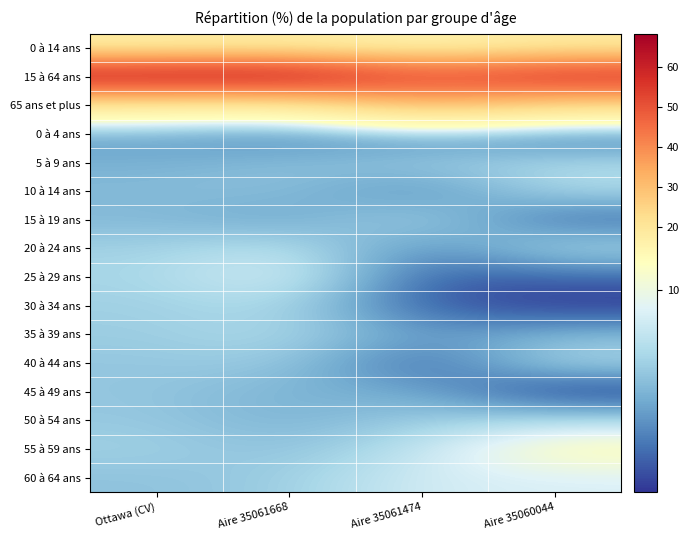

What is the greatest value displayed?

68.3